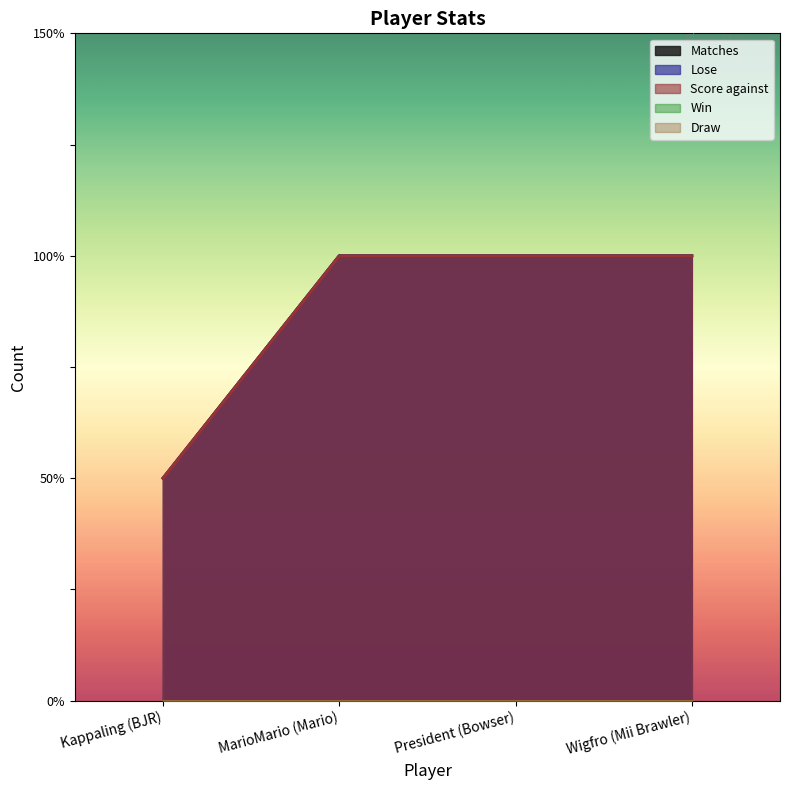

True or false: Score against and Matches intersect in this chart.

False